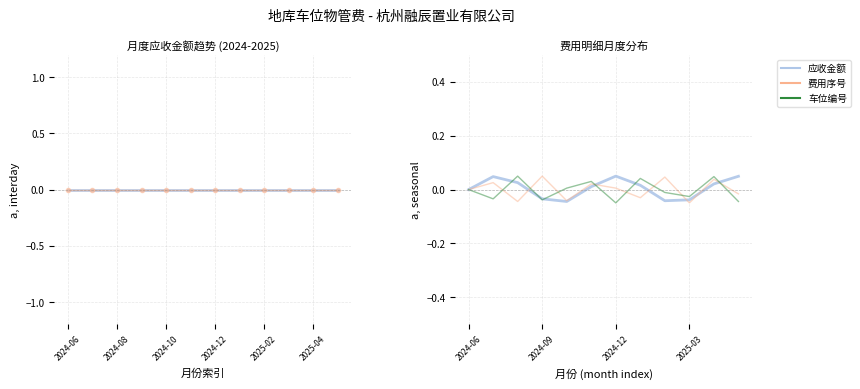

Does the chart display data point markers on the line(s)?

No